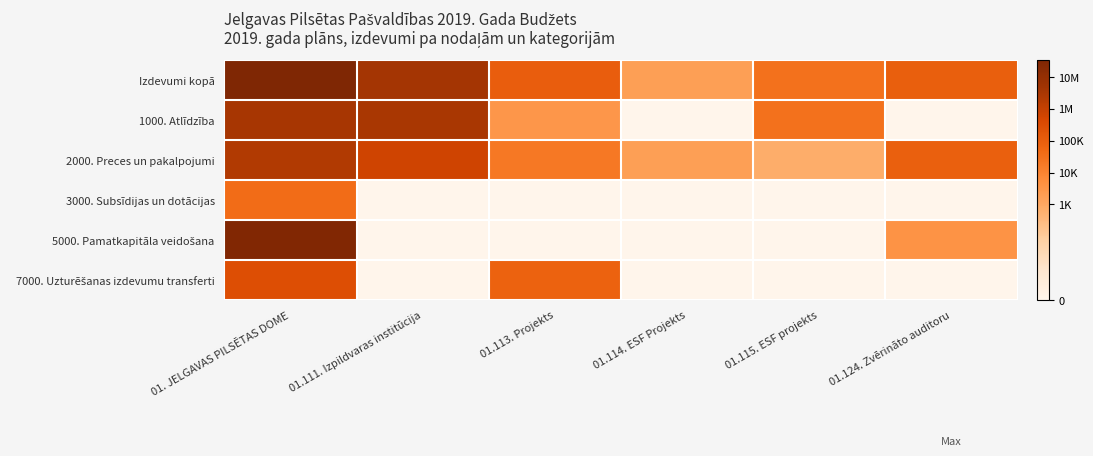

Which series changed the most between 01.113. Projekts and 01.124. Zvērināto auditoru?

7000. Uzturēšanas izdevumu transferti